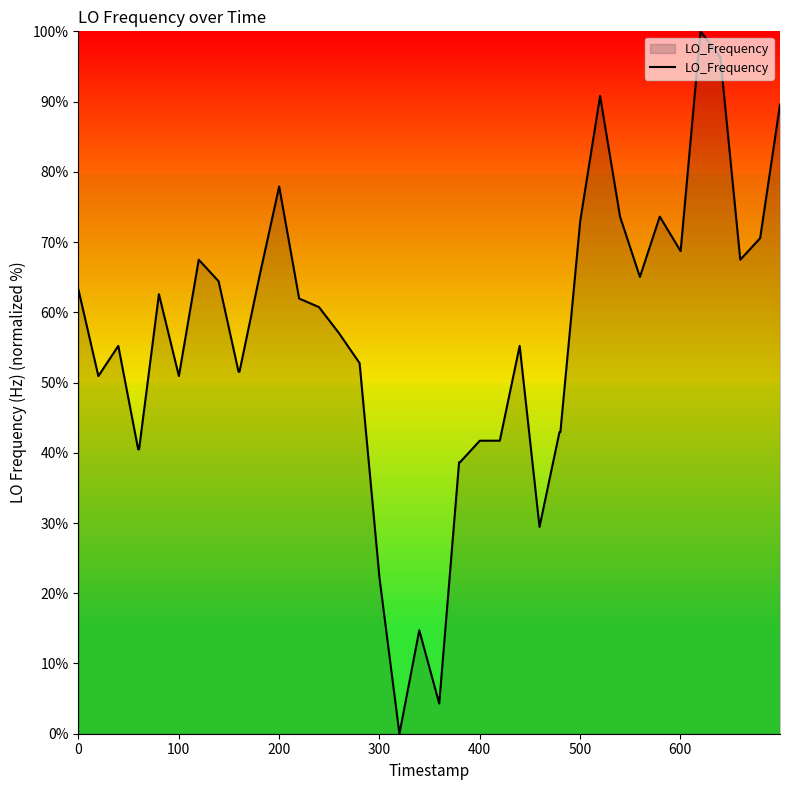

What is the greatest value displayed?

100.0